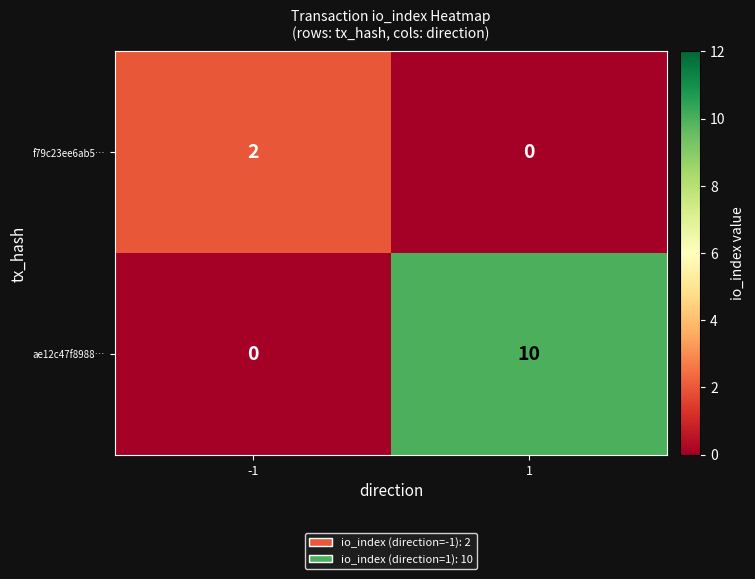

What is the difference between the ae12c47f8988… values at -1 and 1?

10